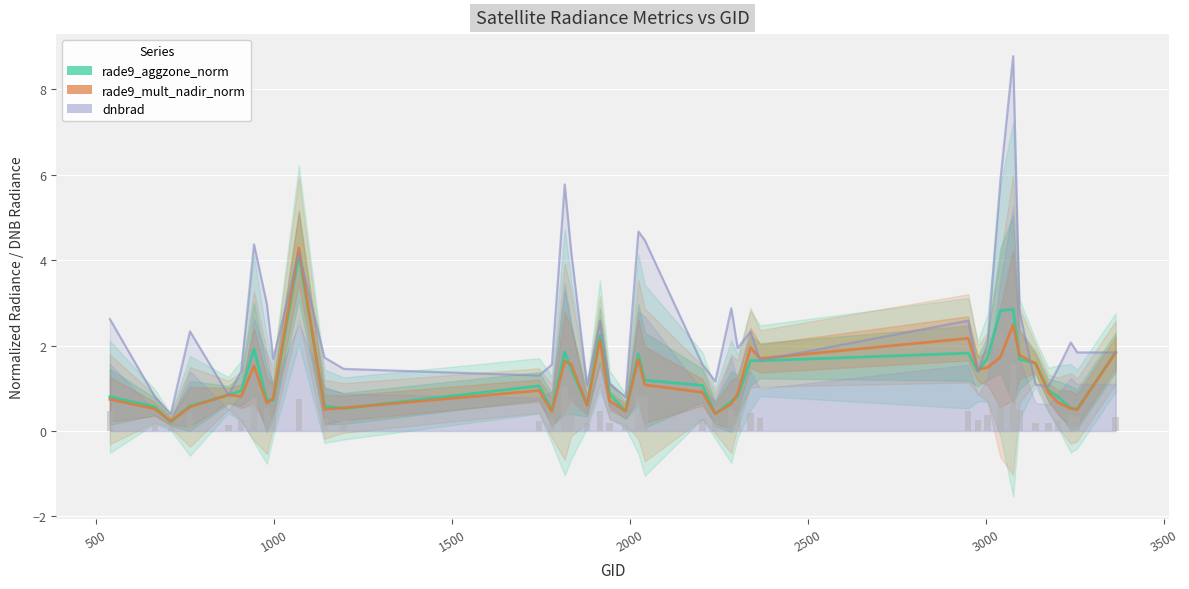

Which series has the widest spread of values?

dnbrad